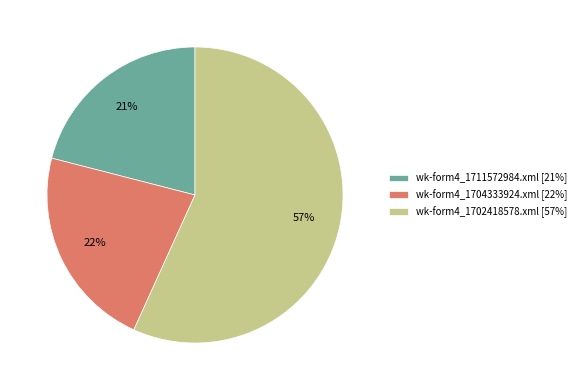

To the nearest percent, what is the difference between the wk-form4_1702418578.xml and wk-form4_1704333924.xml slice percentages?

35%